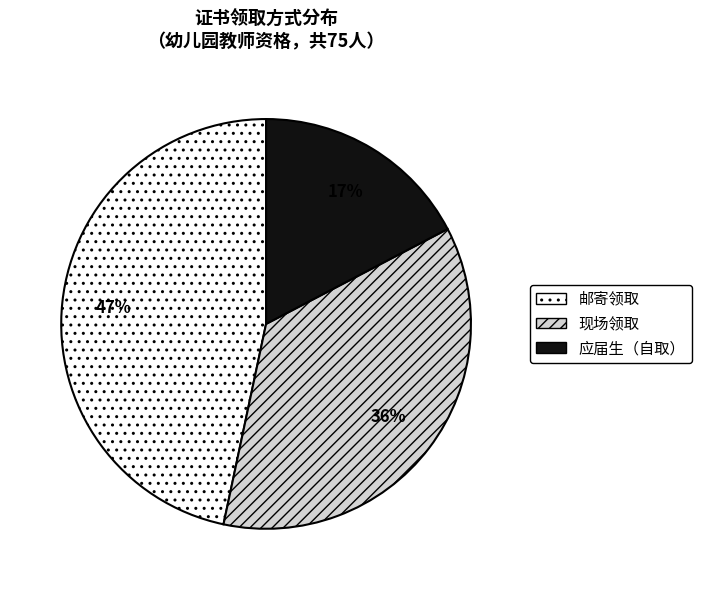

To the nearest percent, what is the combined percentage of 现场领取 and 应届生（自取）?

53%